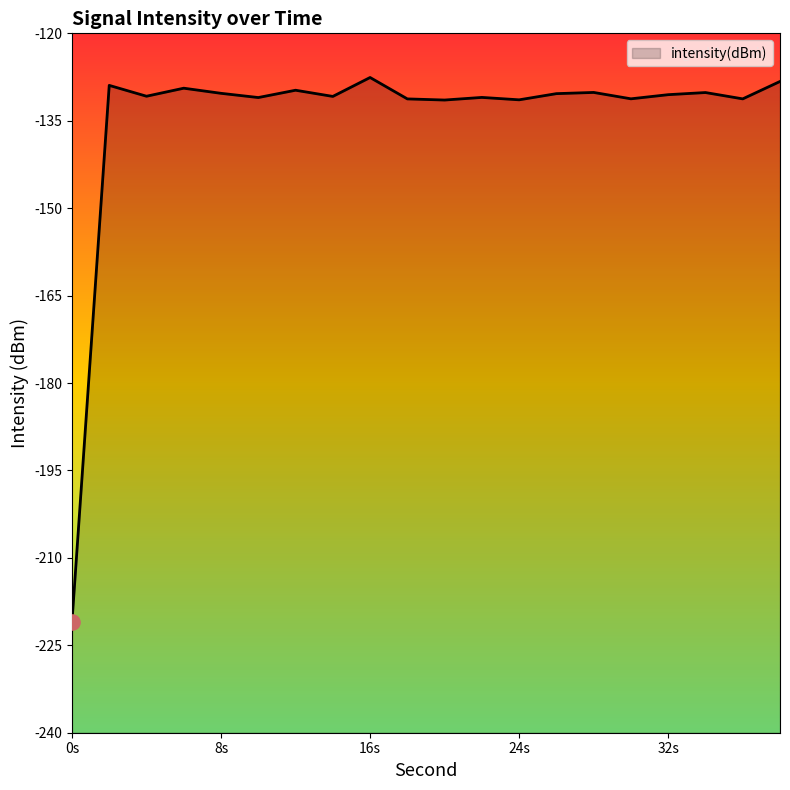

Between 32 and 26, which is larger?

26